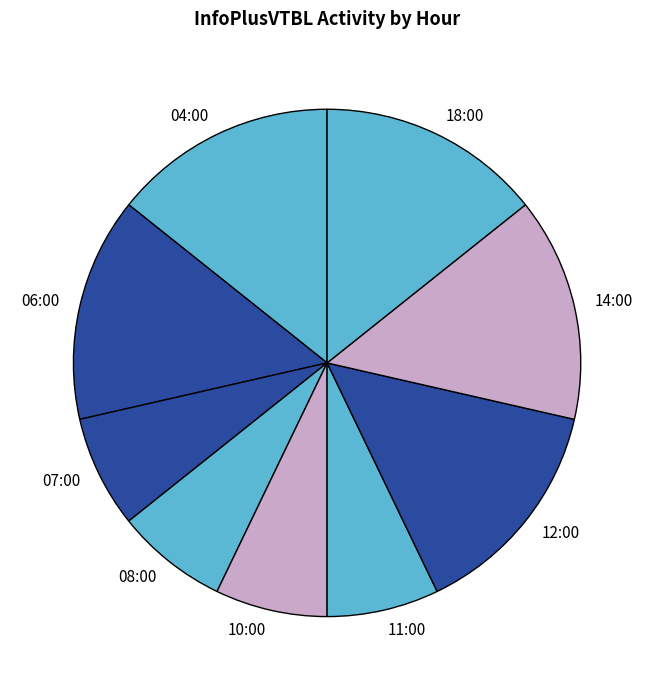

Is it true that 06:00 is 14% of the pie?

True